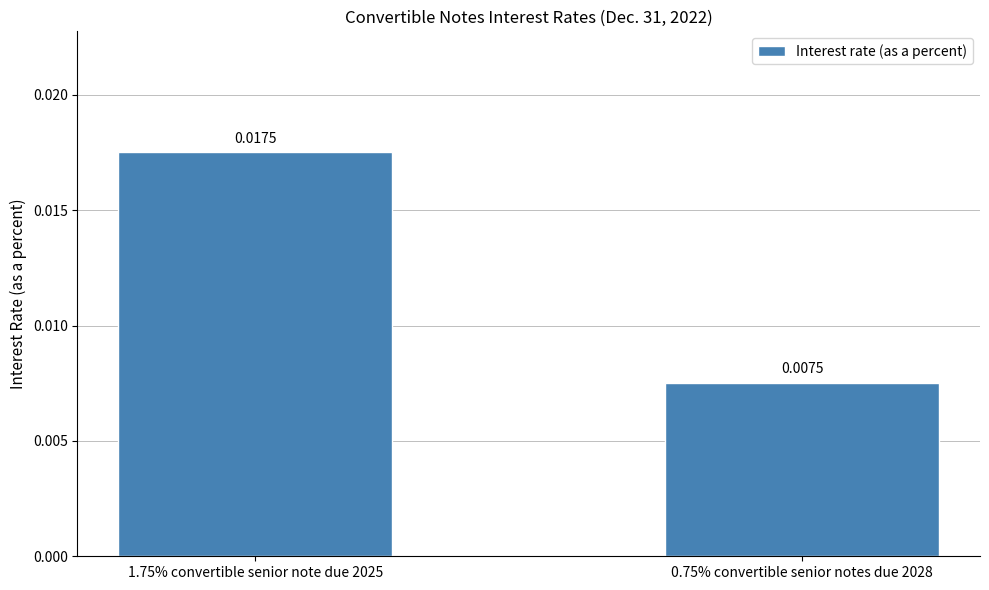

How many series are shown in this chart?

1